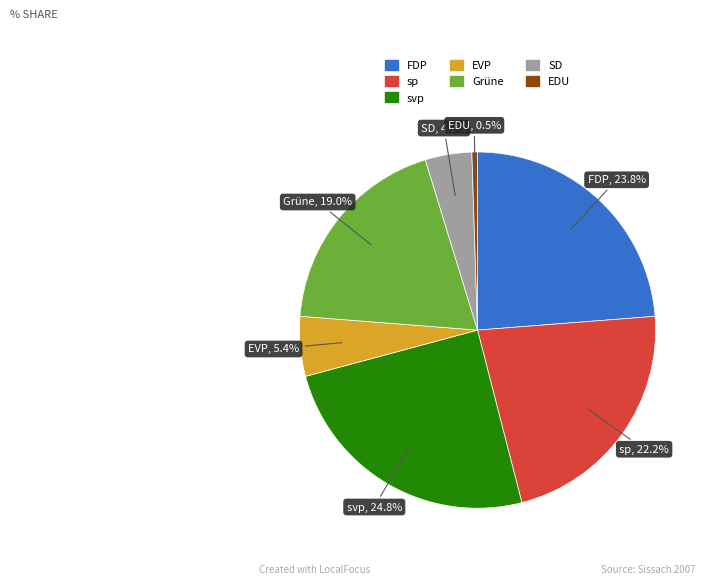

To the nearest percent, what is the combined percentage of SD and EDU?

5%